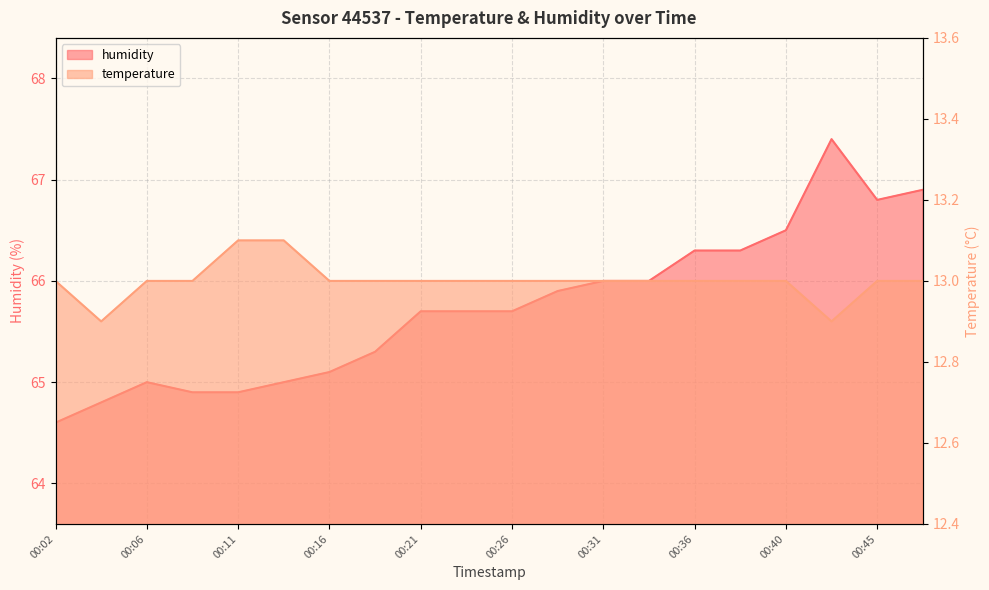

What is the difference between the humidity values at 00:19 and 00:11?

0.4